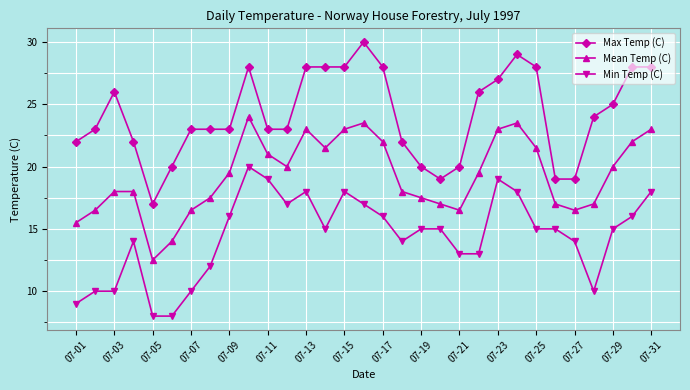

Which series has the largest total across all categories?

Max Temp (C)